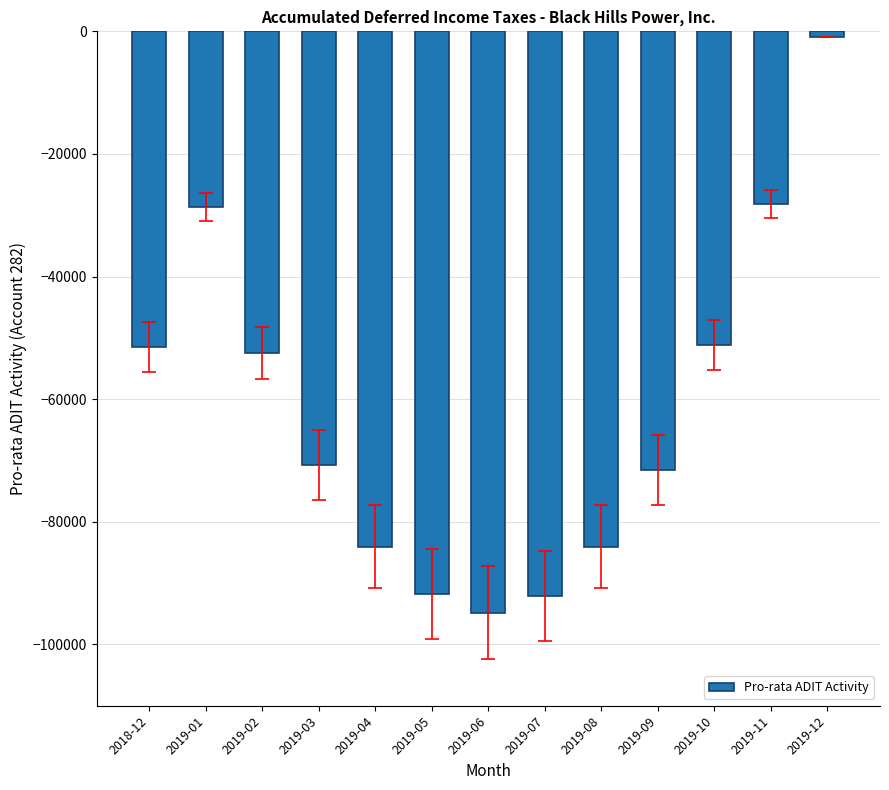

What is the value of the 4th bar from the left?

-70712